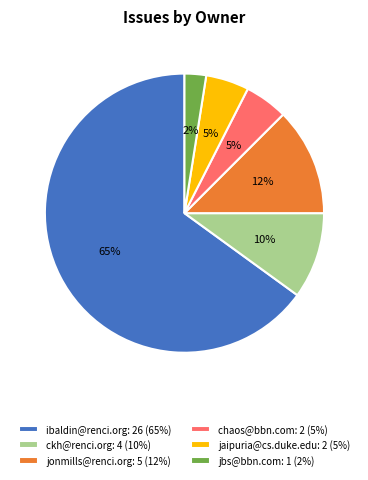

To the nearest percent, what portion does jbs@bbn.com: 1 (2%) represent?

3%